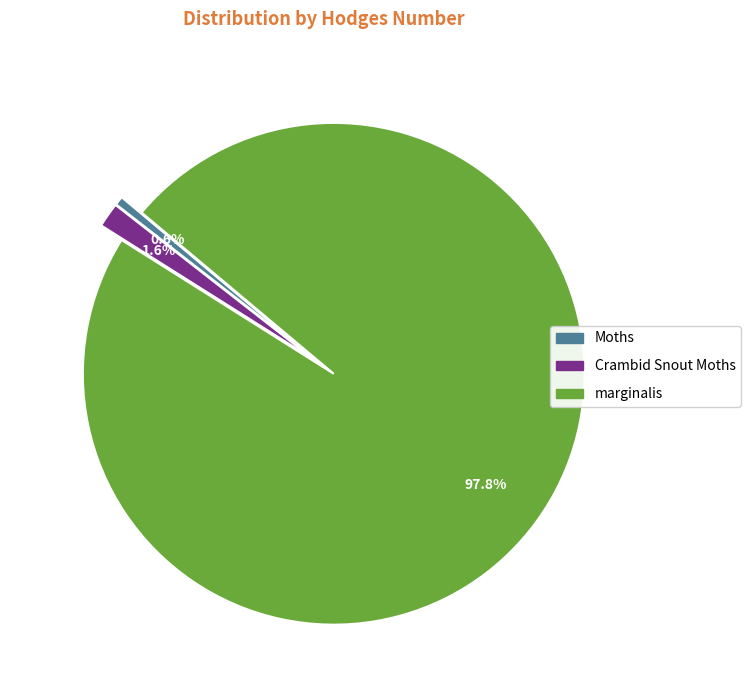

To the nearest percent, what is the combined percentage of Crambid Snout Moths and marginalis?

99%